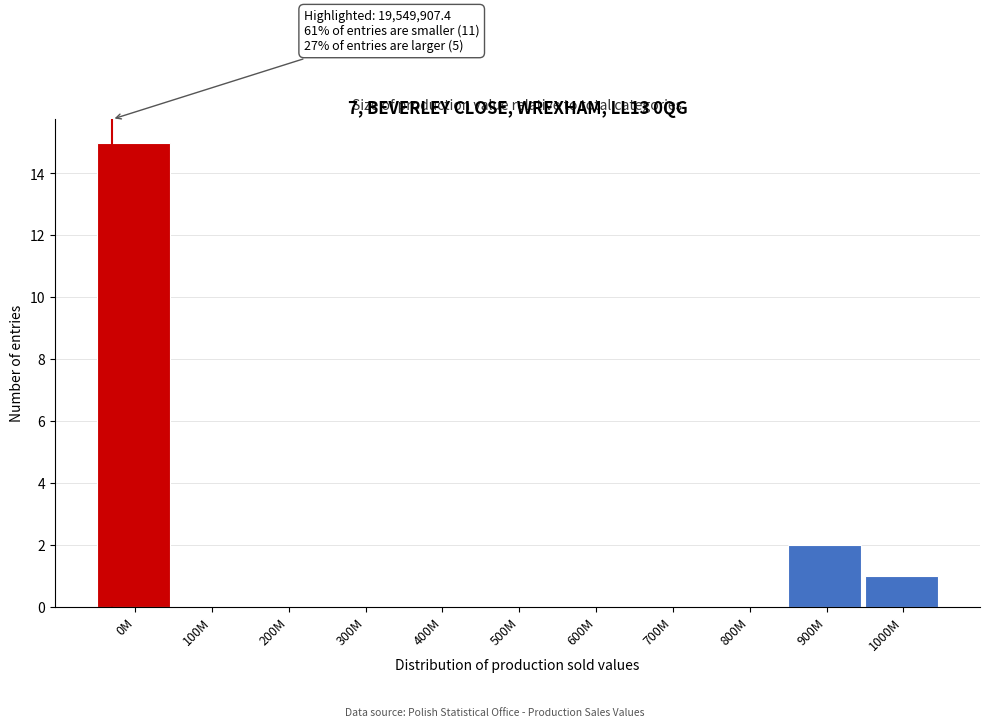

Reading right to left, what are all the values shown in this chart?

1000M=1	900M=2	800M=0	700M=0	600M=0	500M=0	400M=0	300M=0	200M=0	100M=0	0M=15